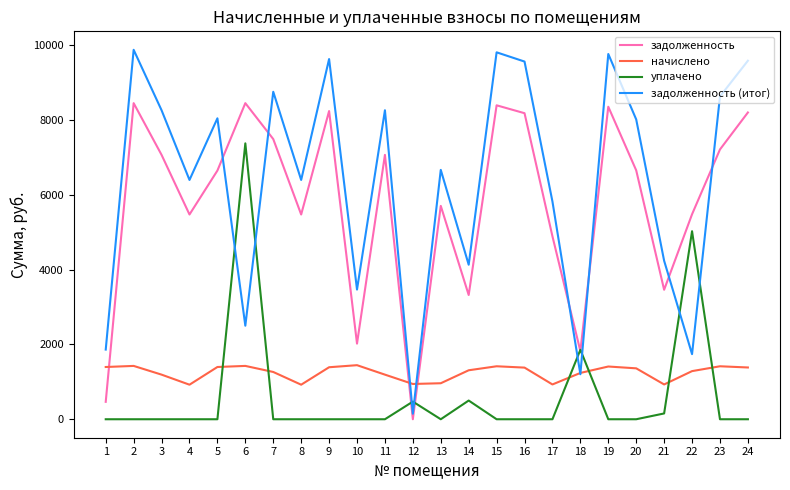

What is the total value across all series at 8?

12790.8